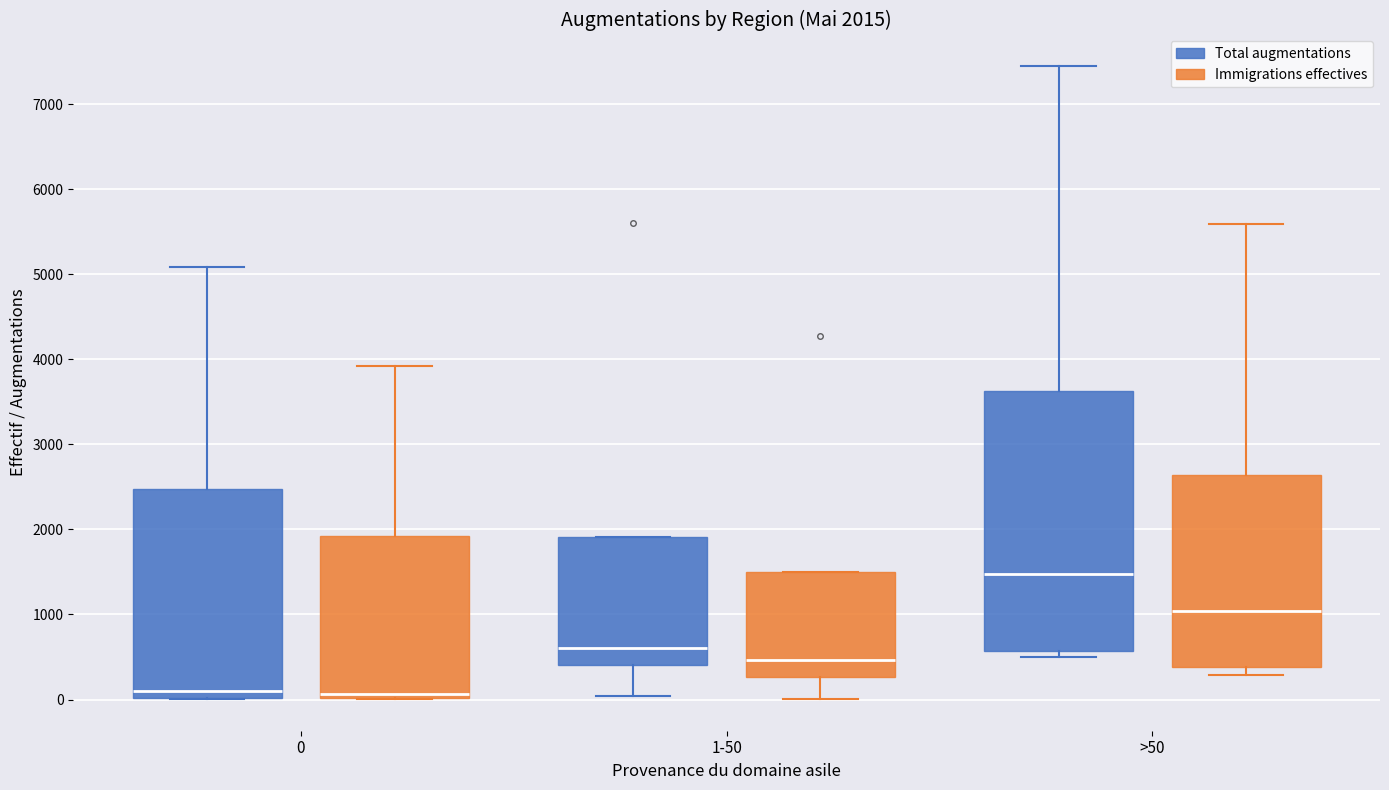

Comparing the boxes themselves (not the whiskers), which one is the tallest?

>50 (Total augmentations)